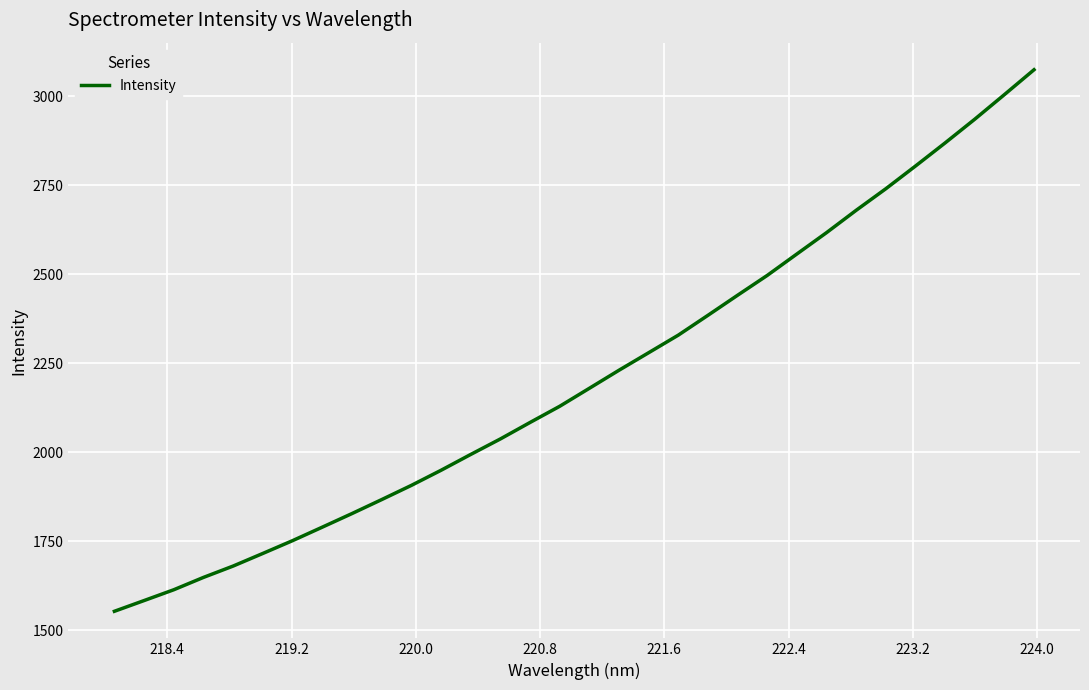

What is the difference between the maximum and minimum values?

1520.6